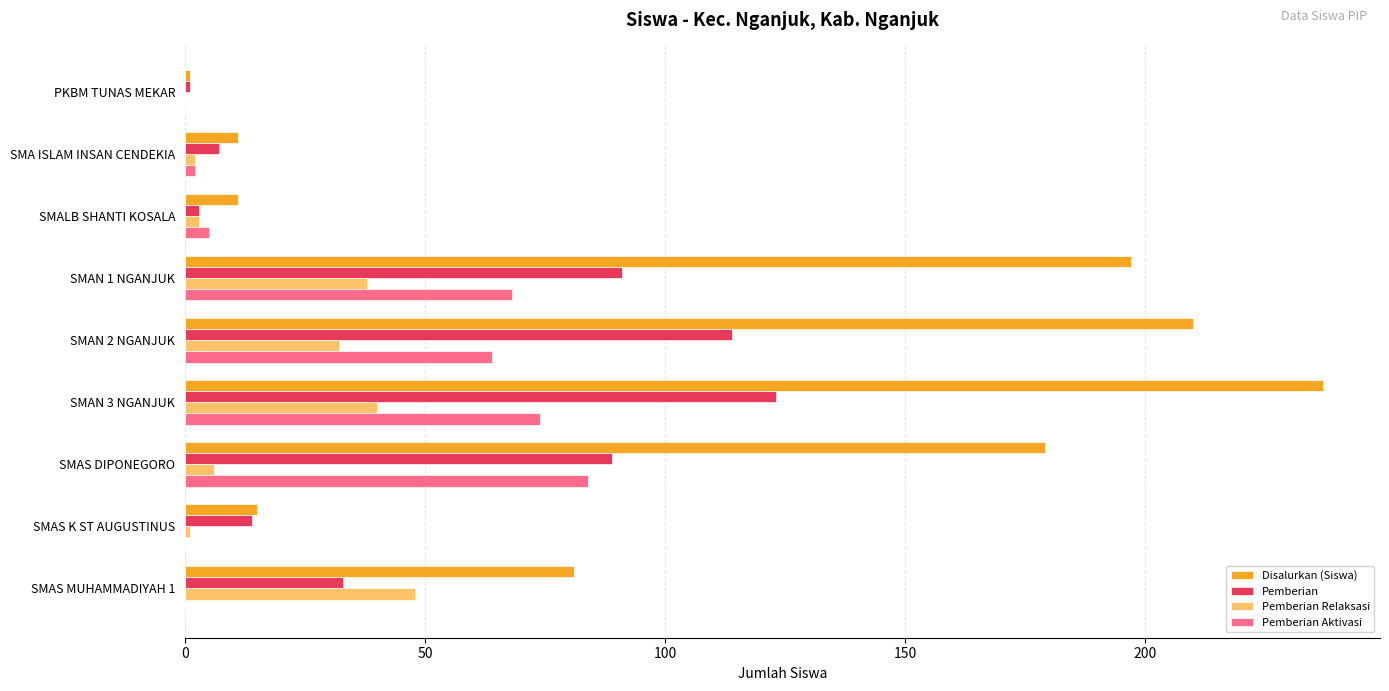

At which category is the sum across all series the highest?

SMAN 3 NGANJUK